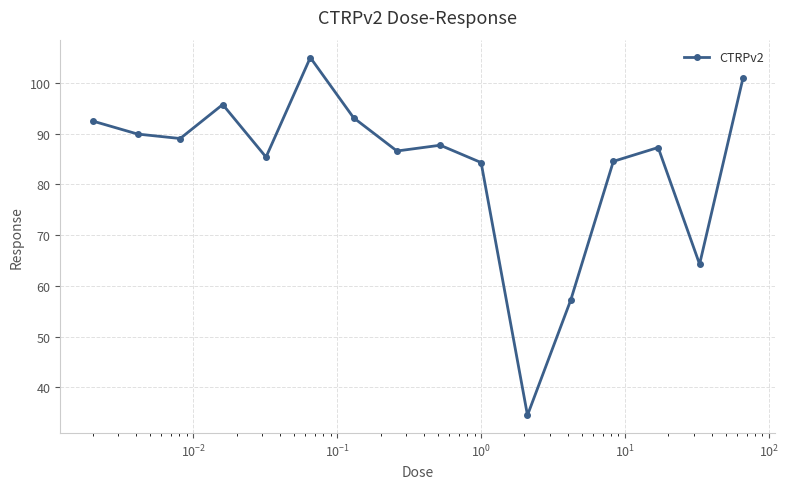

What is the sum of all values?

1338.0